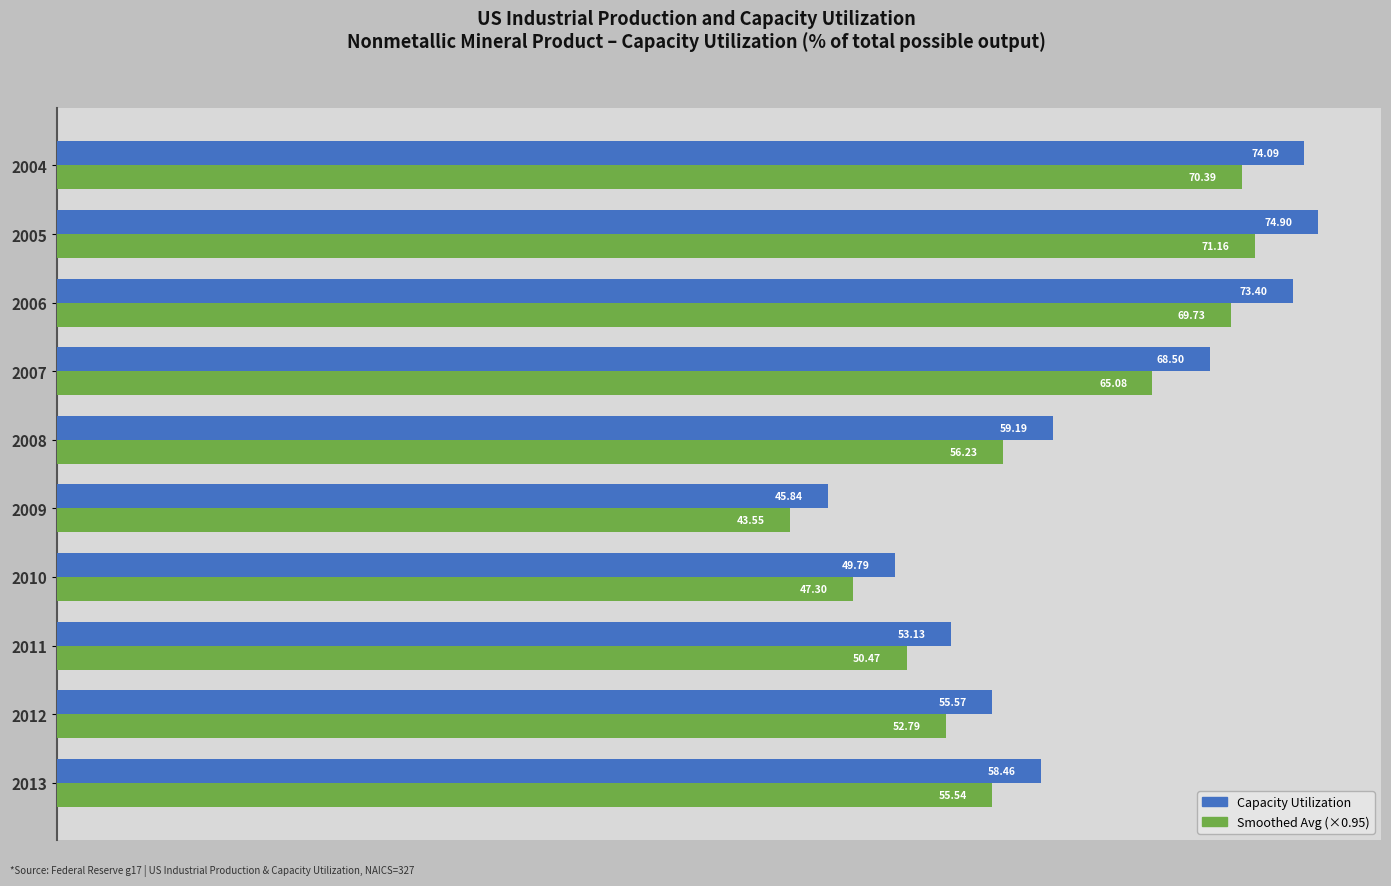

At which label does Smoothed Avg (×0.95) reach its peak?

2005